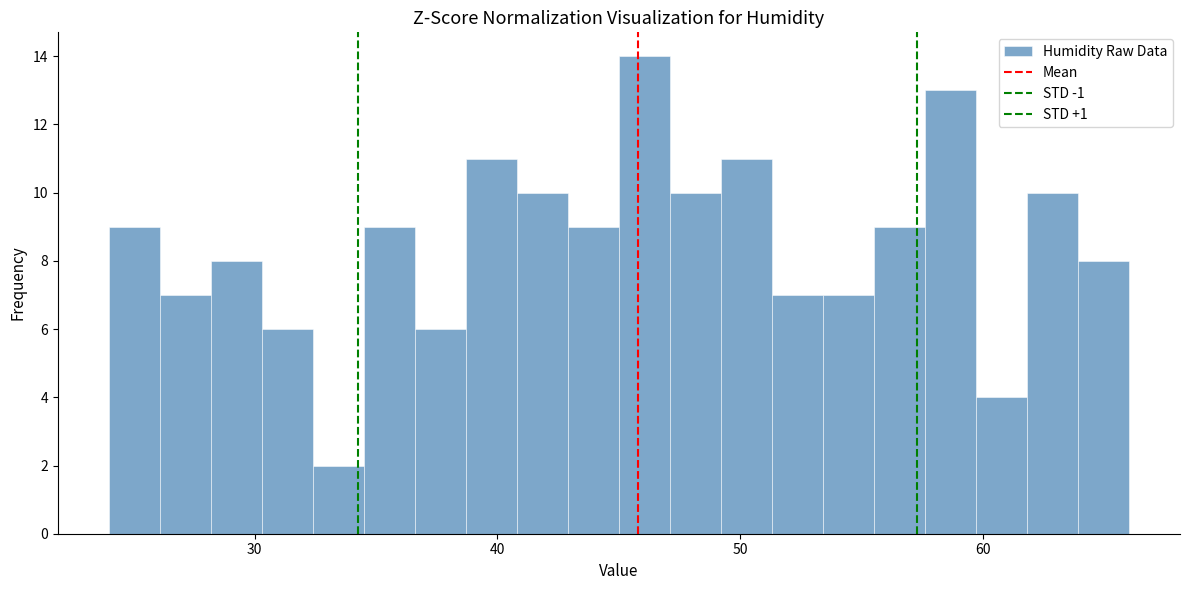

Around what value on the x-axis is the tallest bar? Give the approximate position of its centre, as read against the axis.

46